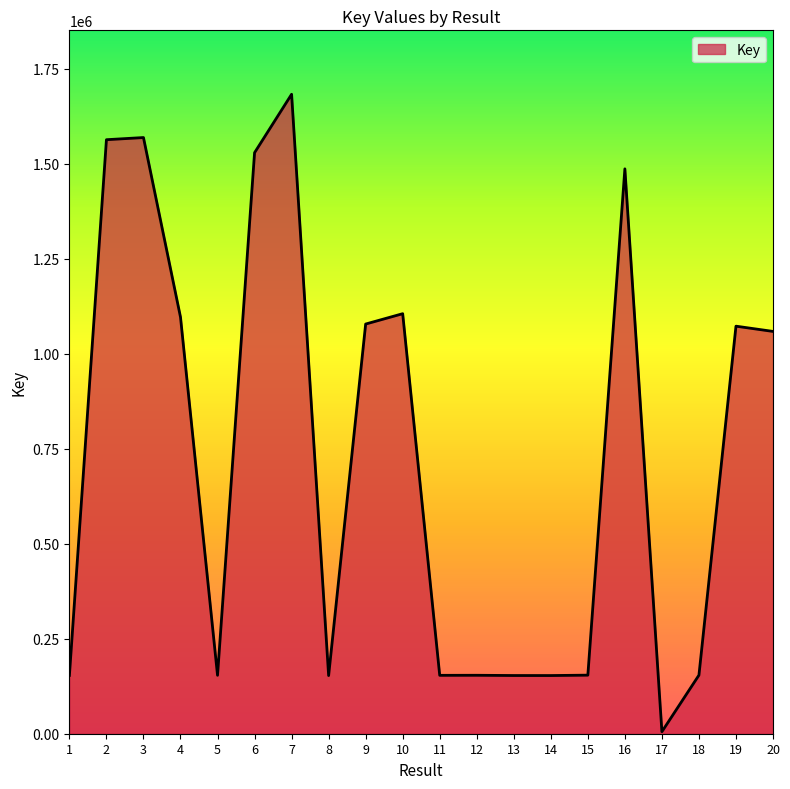

The value at 20 is 1058439. True or false?

True